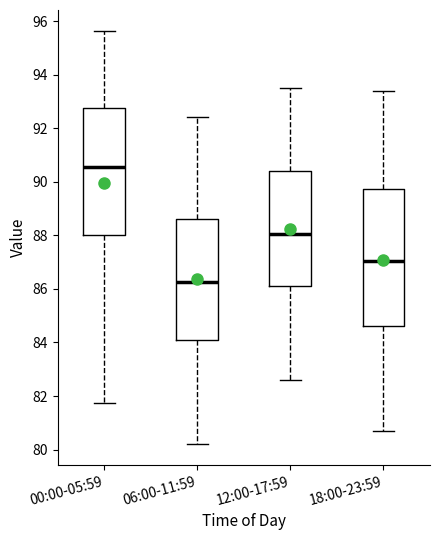

Reading left to right, read every box against the y-axis: the position of its median line, the range the box covers, and the ends of its whiskers. The values are not printed on the chart, so give them approximately, as read against the axis.

00:00-05:59: median 90.6, box 88.0 to 92.8, whiskers 81.8 to 95.6
06:00-11:59: median 86.2, box 84.2 to 88.6, whiskers 80.2 to 92.4
12:00-17:59: median 88.0, box 86.2 to 90.4, whiskers 82.6 to 93.6
18:00-23:59: median 87.0, box 84.6 to 89.8, whiskers 80.8 to 93.4